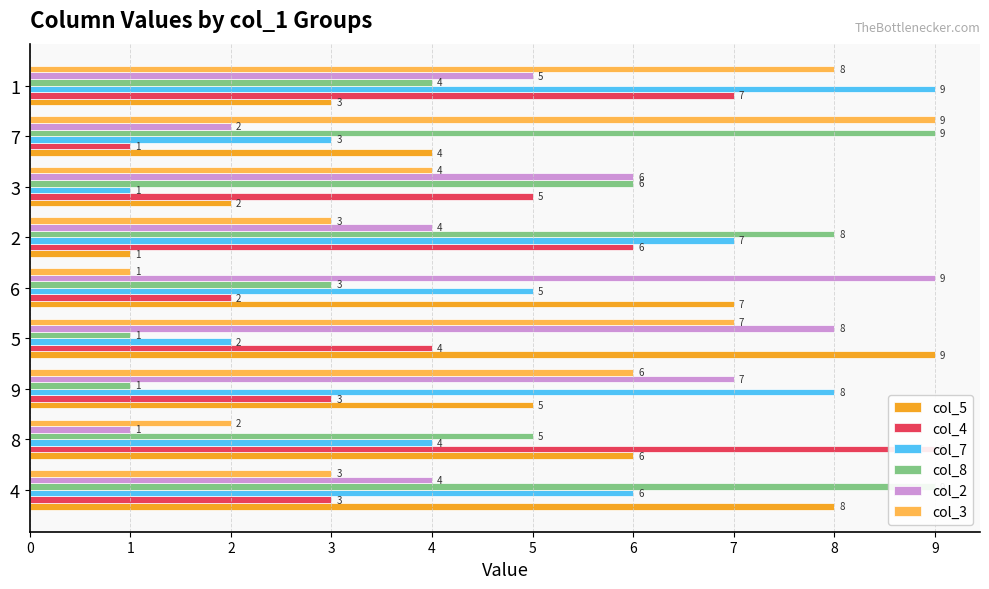

What is the minimum value shown in the chart?

1